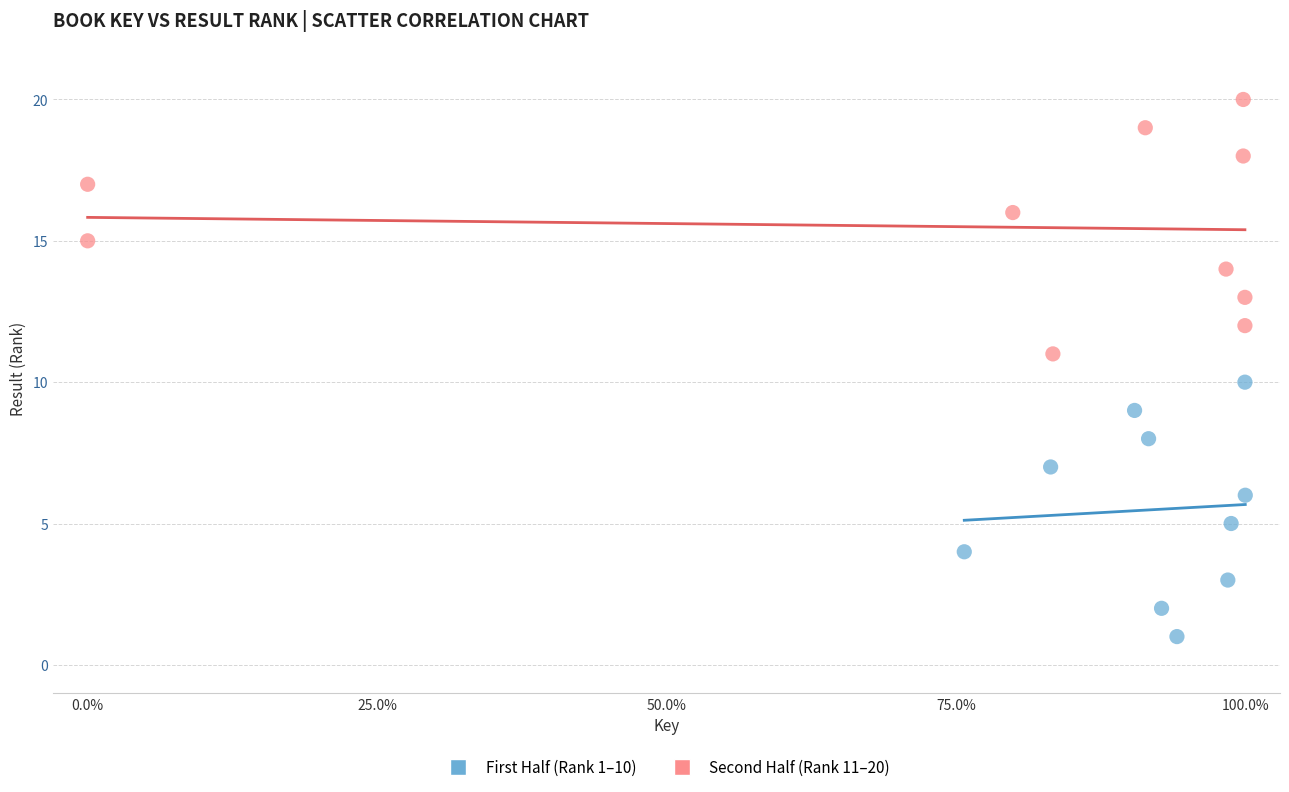

Which series contains the highest Y value?

Second Half (Rank 11–20)